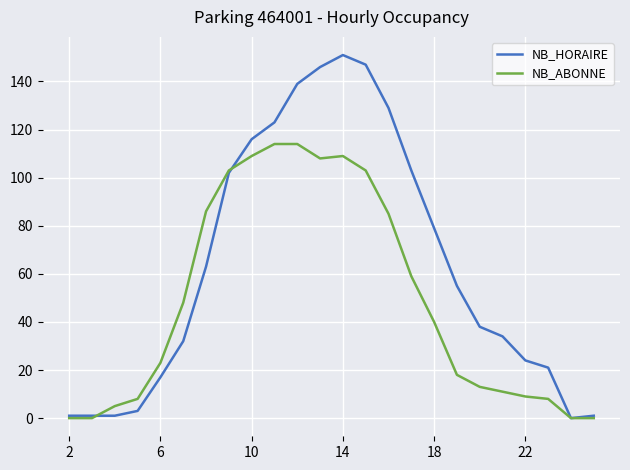

True or false: NB_HORAIRE and NB_ABONNE cross at least once.

True